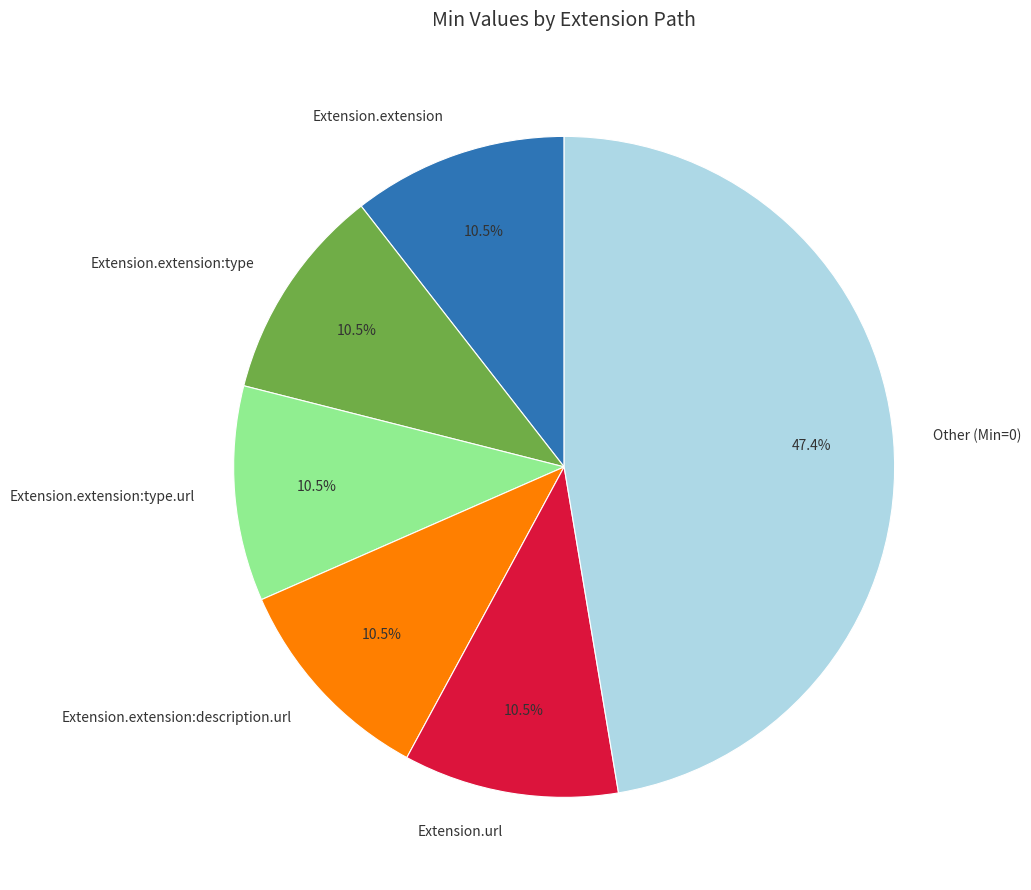

How many segments does this pie chart have?

6